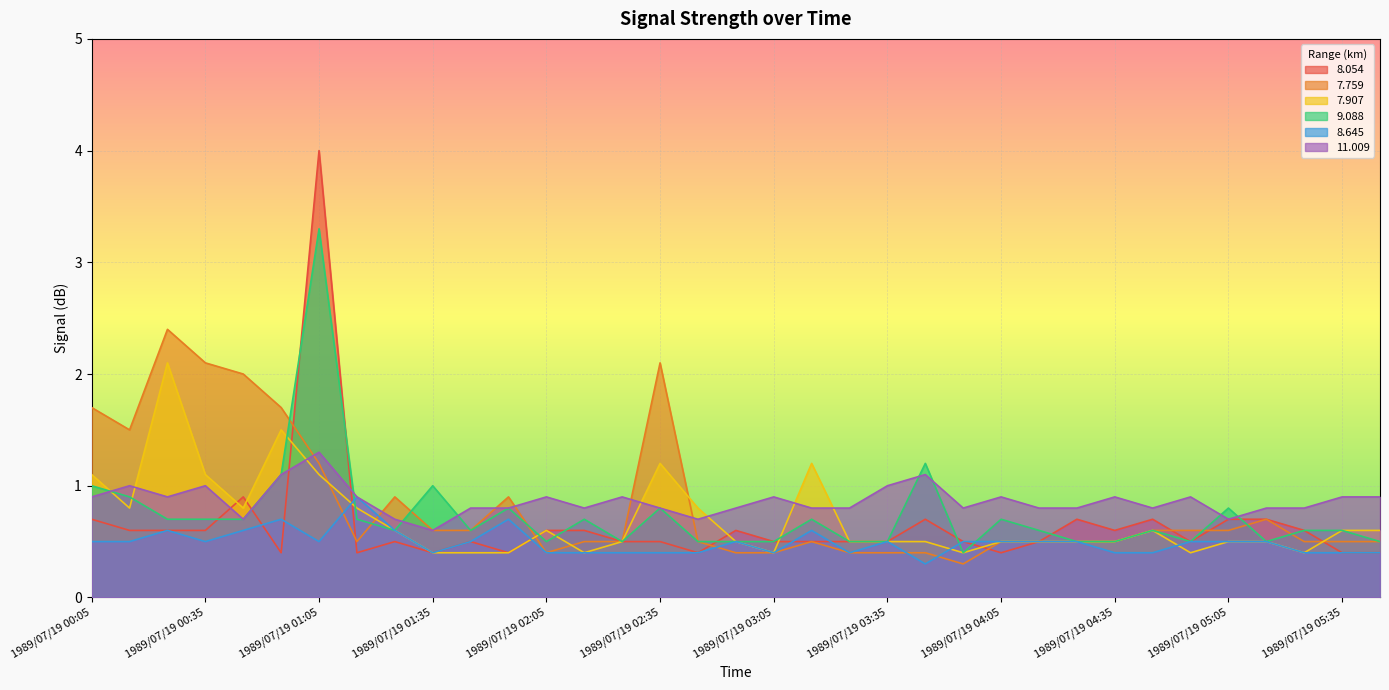

At how many categories does at least one series exceed 2?

4